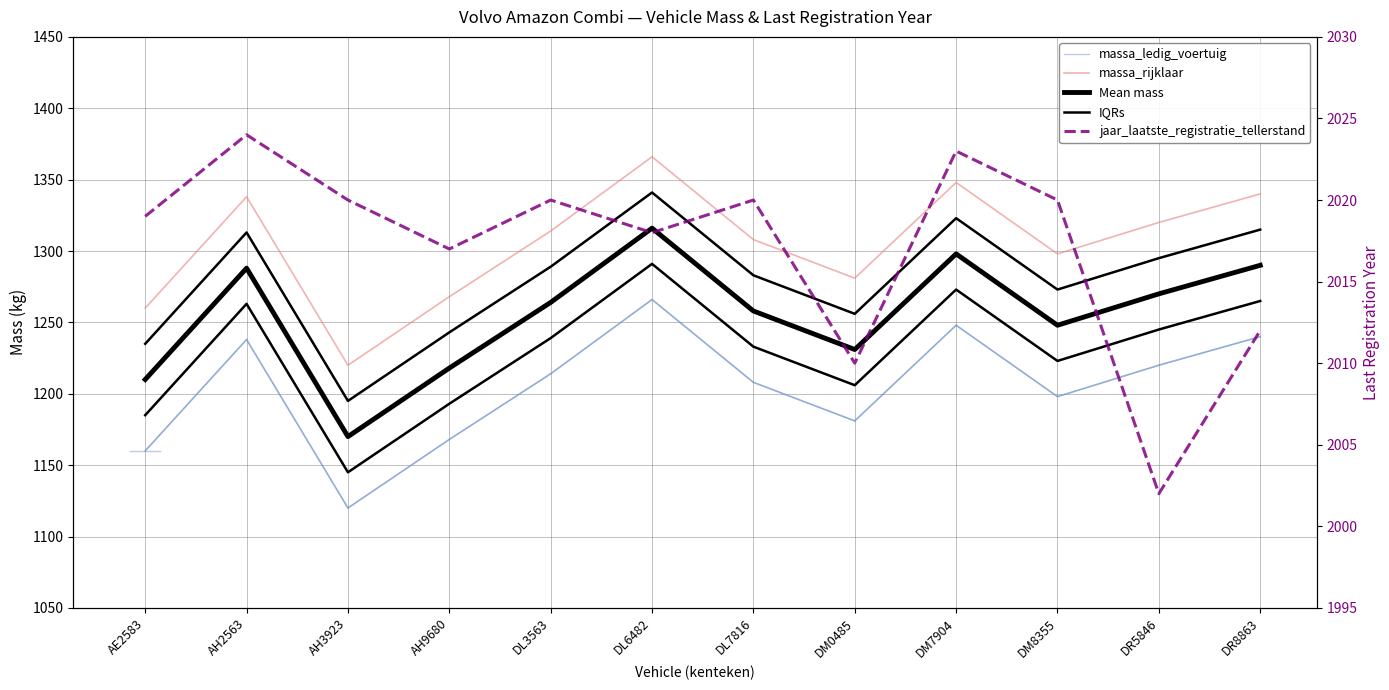

Reading left to right, transcribe all the data shown in this chart.

massa_ledig_voertuig: 1160	1238	1120	1168	1214	1266	1208	1181	1248	1198	1220	1240
massa_rijklaar: 1260	1338	1220	1268	1314	1366	1308	1281	1348	1298	1320	1340
Mean mass: 1210	1288	1170	1218	1264	1316	1258	1231	1298	1248	1270	1290
IQRs: 1185	1263	1145	1193	1239	1291	1233	1206	1273	1223	1245	1265
jaar_laatste_registratie_tellerstand: 2019	2024	2020	2017	2020	2018	2020	2010	2023	2020	2002	2012